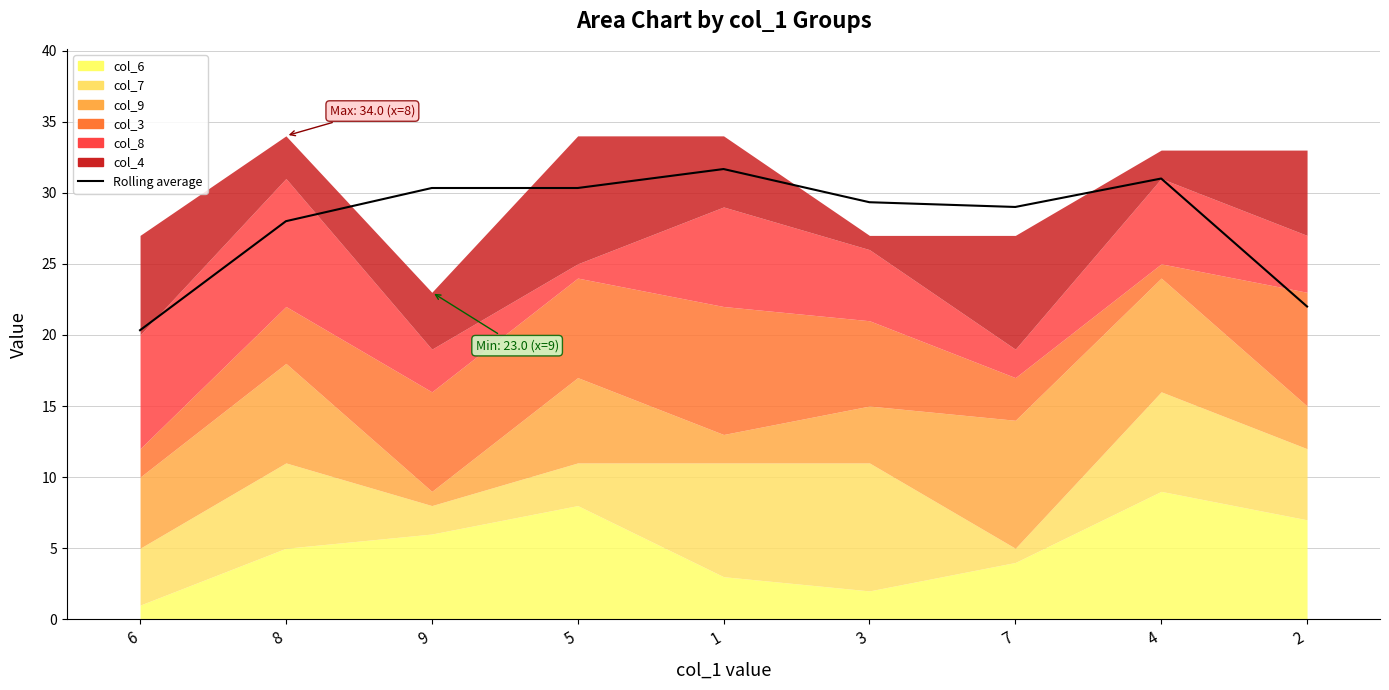

What is the value of the 9th point from the left?

22.0